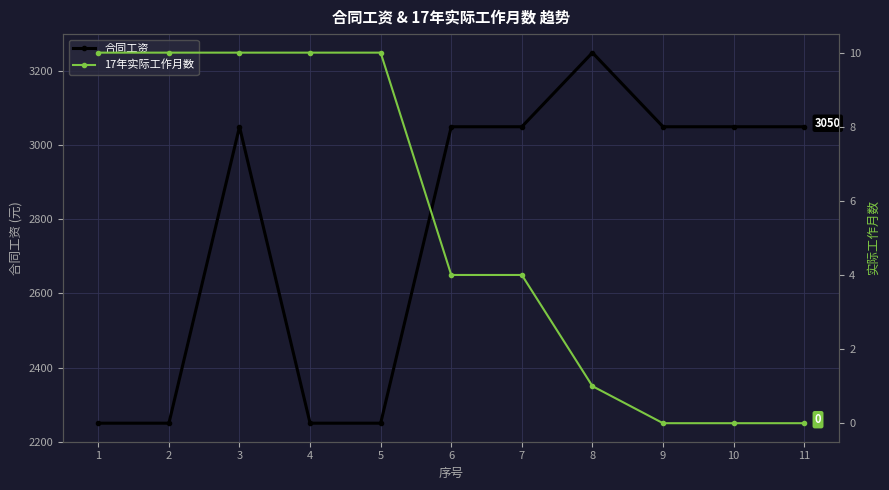

What is the sum of all 合同工资 values?

30550